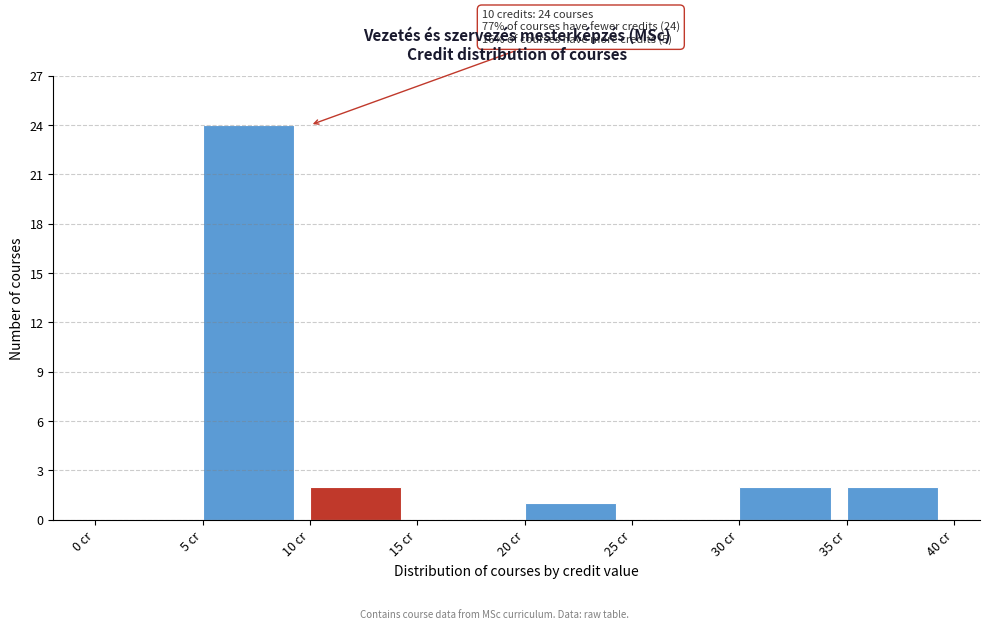

Over which range of the x-axis is the bar tallest?

5 to 10